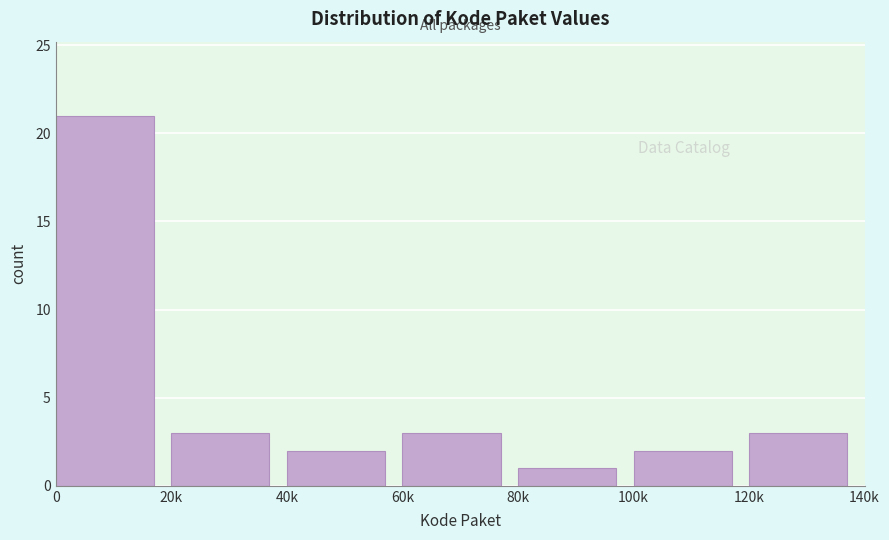

Reading left to right, what are all the values shown in this chart?

0=21	20k=3	40k=2	60k=3	80k=1	100k=2	120k=3